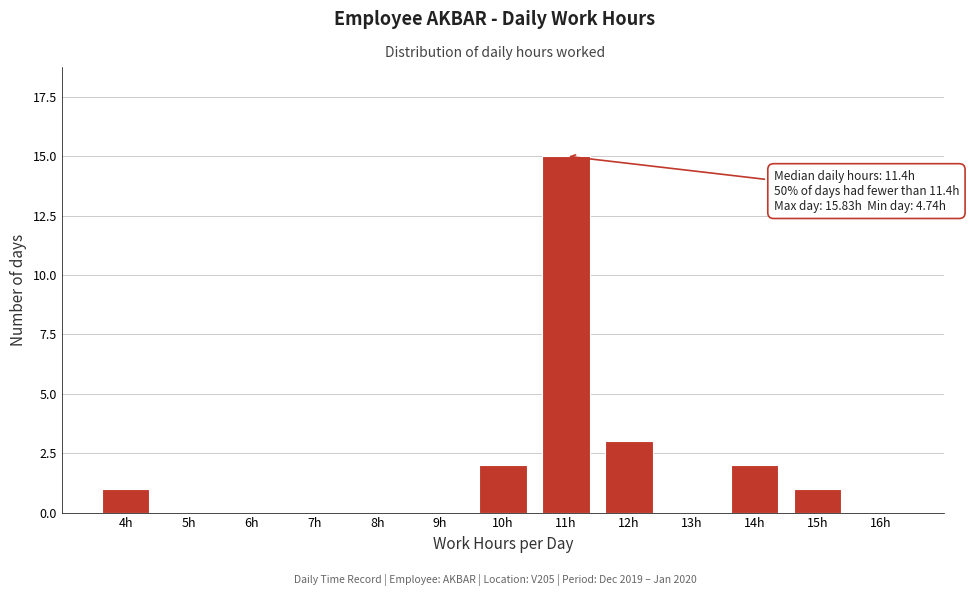

Reading left to right, extract all data points from this chart.

4h=1	5h=0	6h=0	7h=0	8h=0	9h=0	10h=2	11h=15	12h=3	13h=0	14h=2	15h=1	16h=0